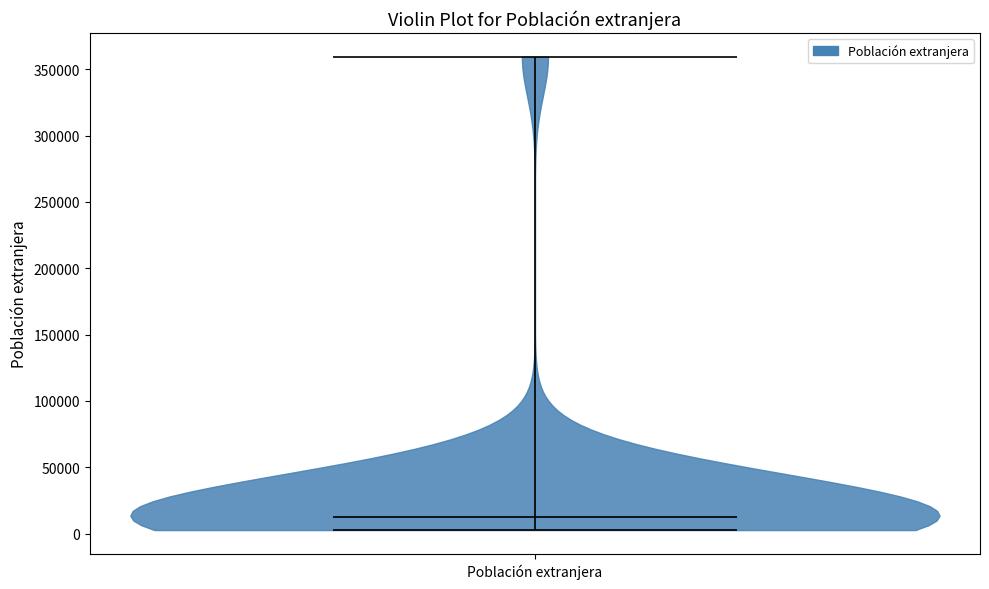

Read this violin plot against the y-axis: where its median line is, and the lowest and highest points the violin reaches. The values are not printed on the chart, so give them approximately, as read against the axis.

median line 15000, lowest point 5000, highest point 360000